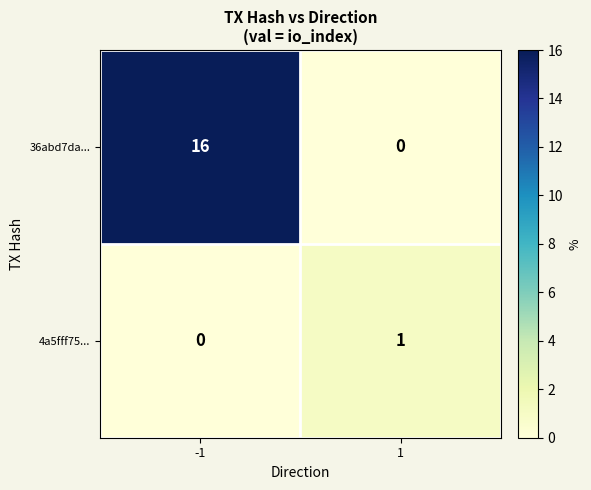

How many series are shown in this chart?

2